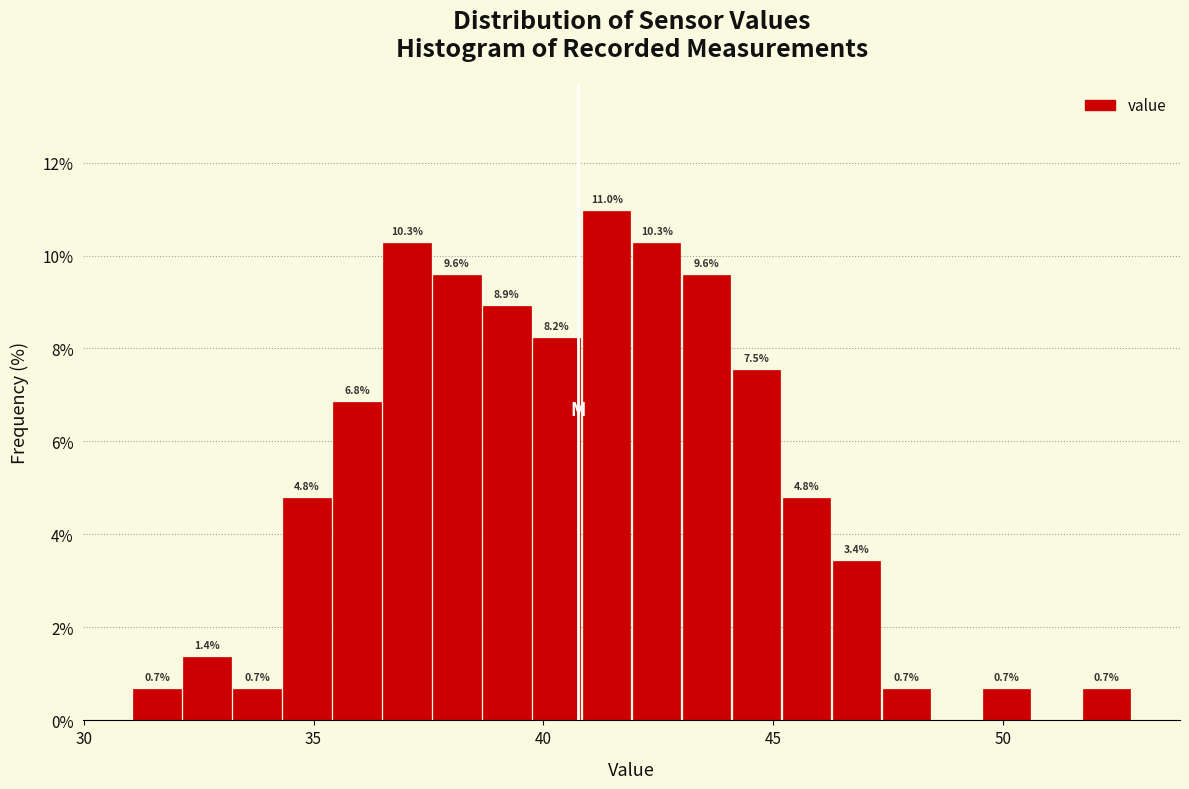

Around what value on the x-axis is the tallest bar? Give the approximate position of its centre, as read against the axis.

41.5